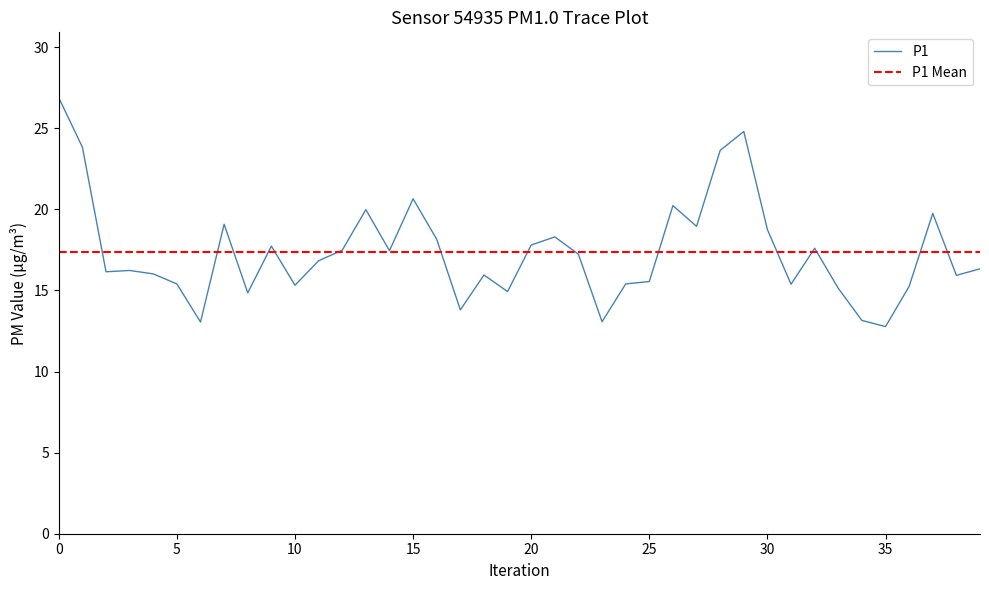

What is the highest value of the P1 series?

26.9